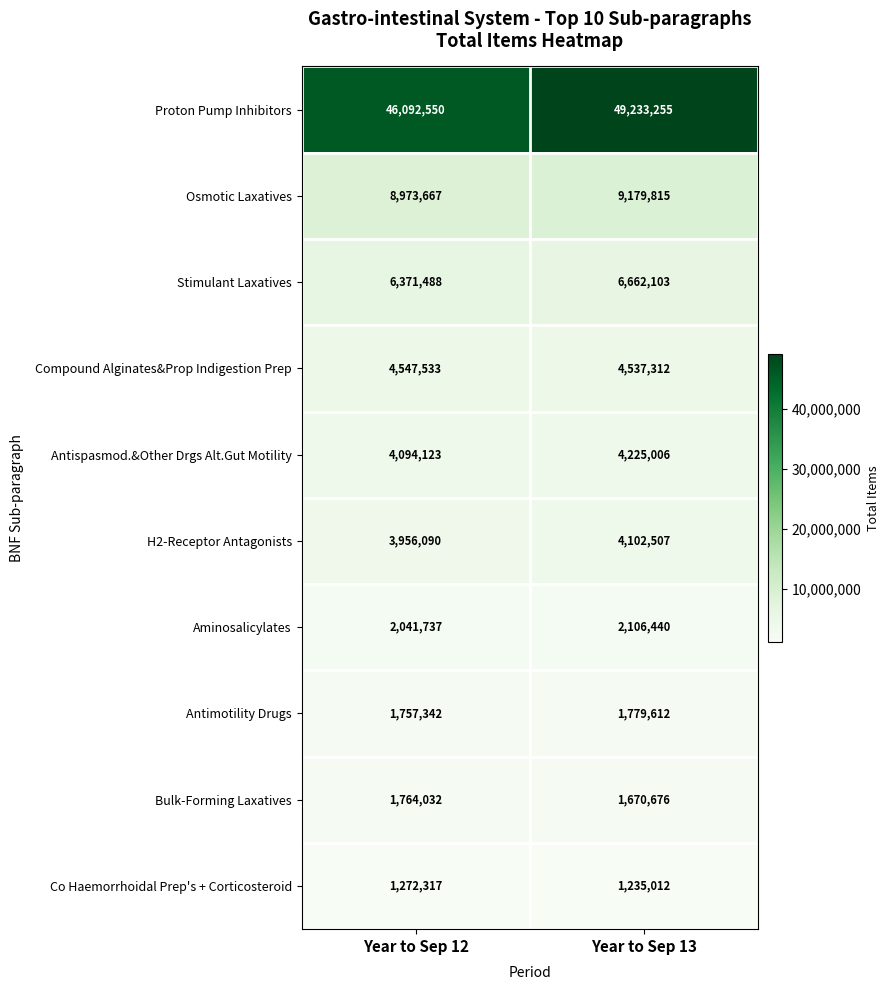

What is the difference between the maximum and minimum values in the Osmotic Laxatives series?

206148